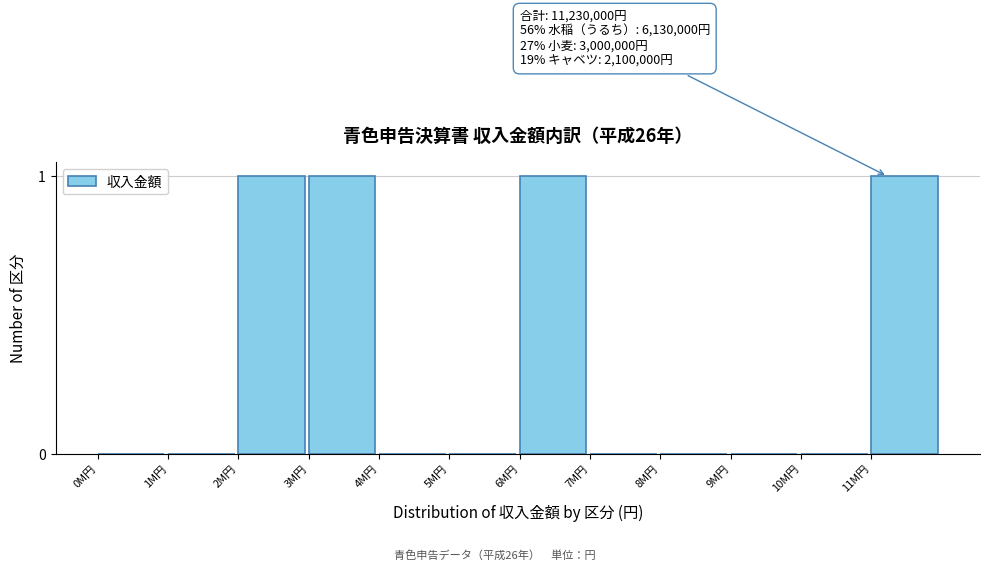

Reading left to right, extract all data points from this chart.

0M円=0	1M円=0	2M円=1	3M円=1	4M円=0	5M円=0	6M円=1	7M円=0	8M円=0	9M円=0	10M円=0	11M円=1